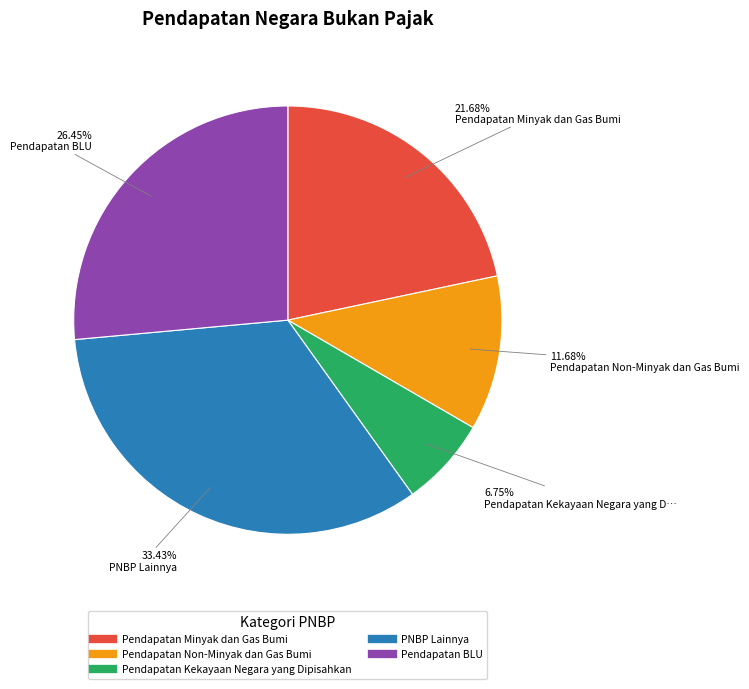

To the nearest percent, what is the combined percentage of PNBP Lainnya and Pendapatan Non-Minyak dan Gas Bumi?

45%